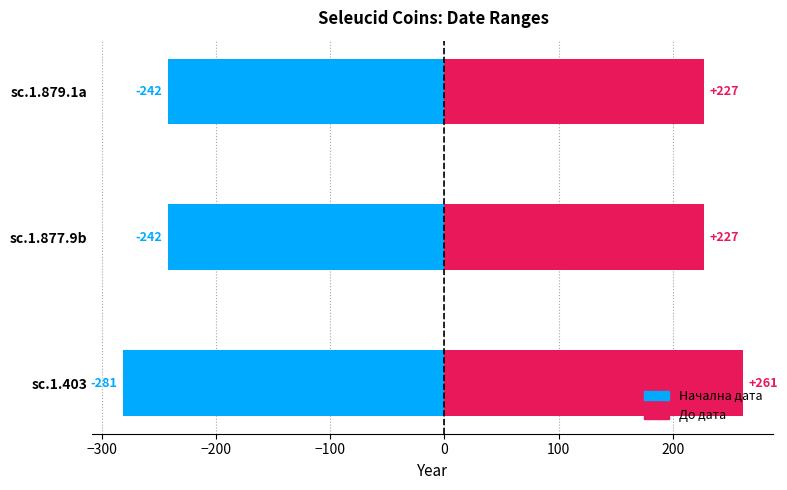

At sc.1.877.9b, list the series in order from smallest to largest.

Начална дата, До дата